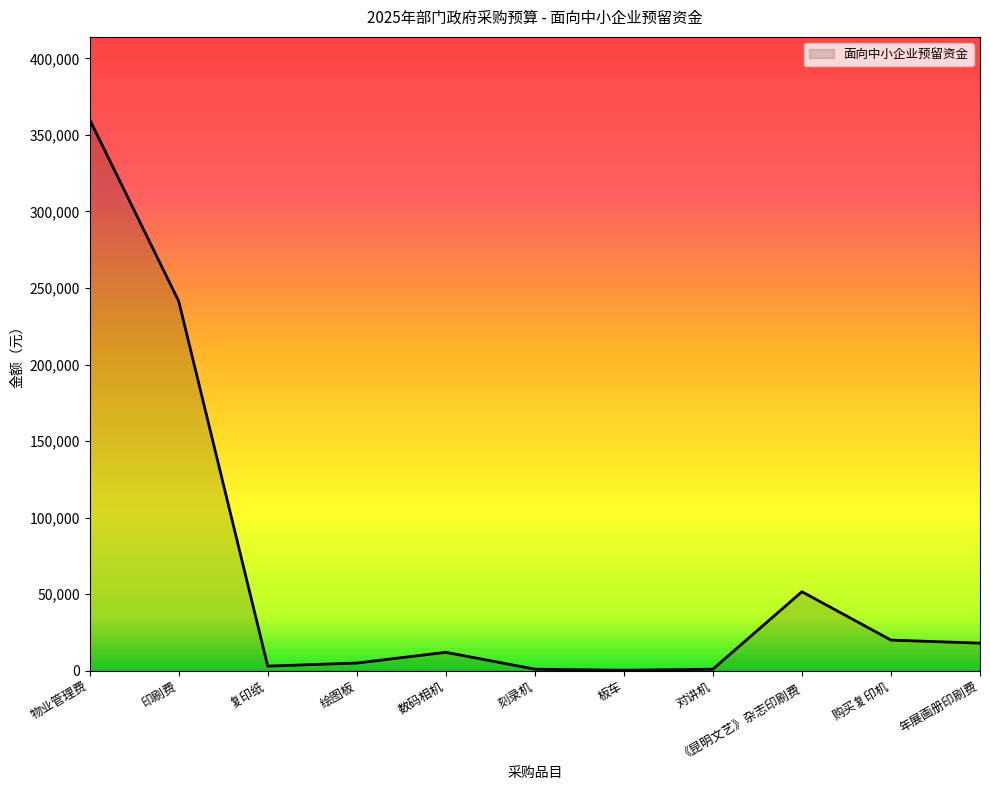

Which has a higher value, 印刷费 or 板车?

印刷费